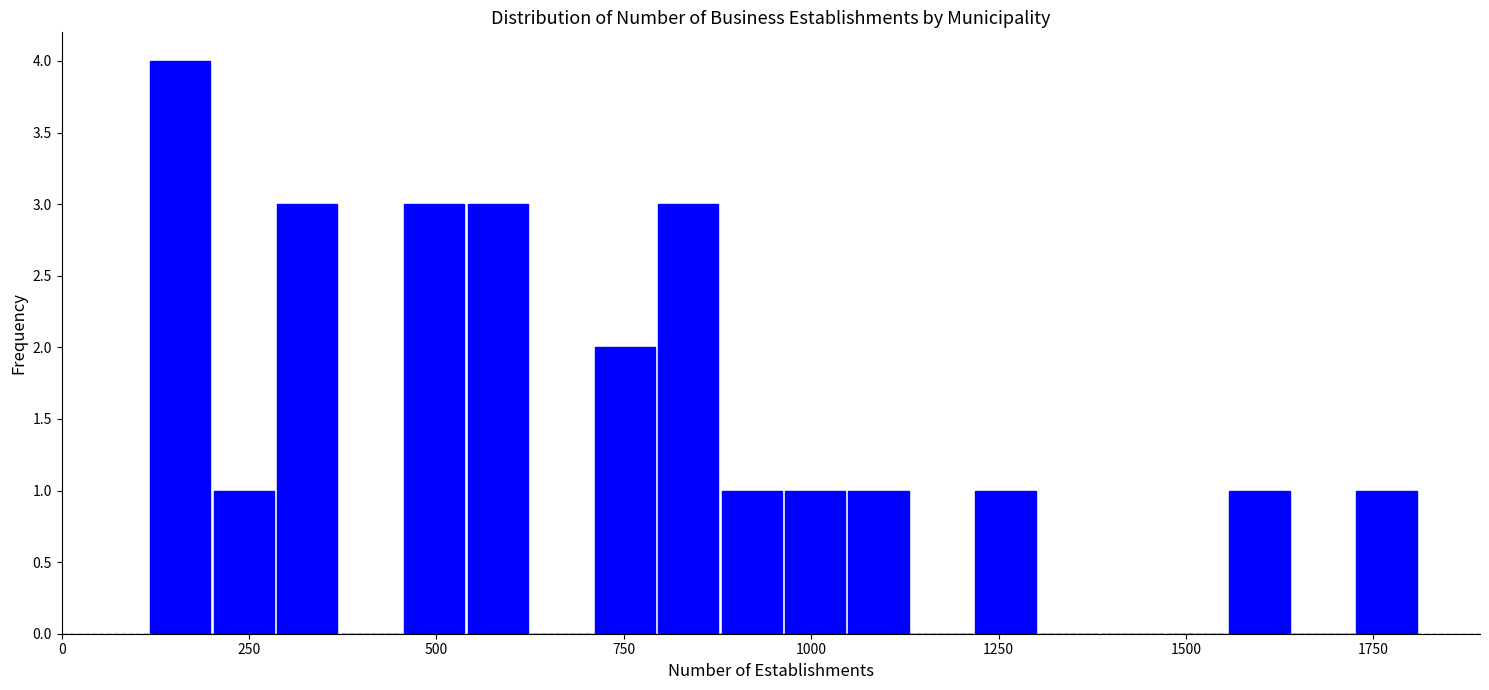

Read against the x-axis, roughly where is the centre of the tallest bar?

150